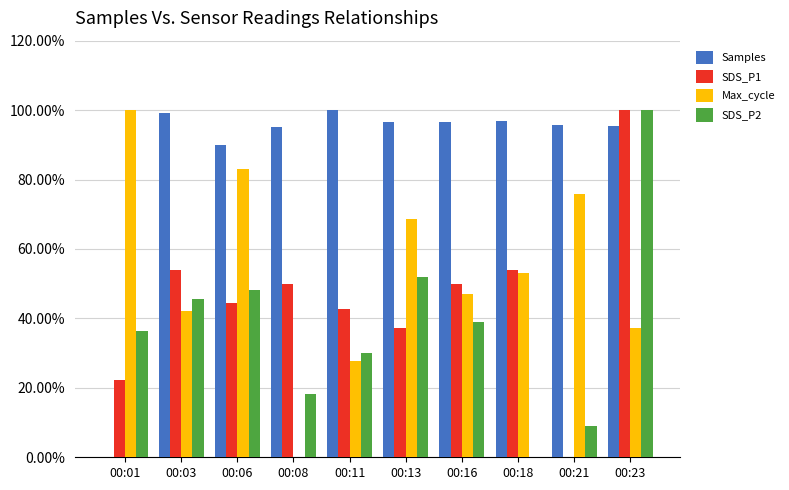

Does the chart contain stacked bars?

No